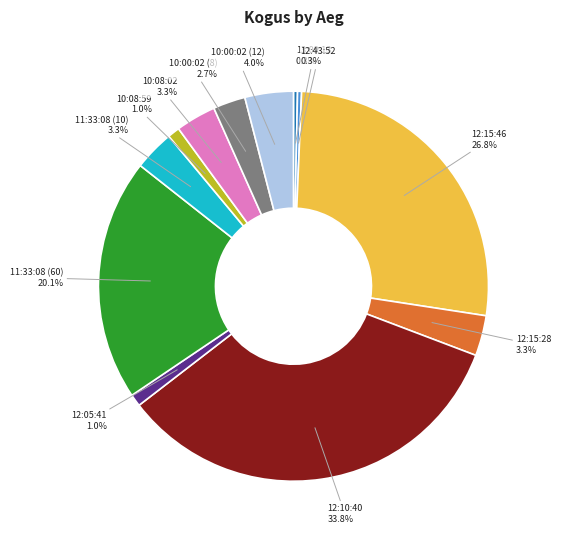

Is there a majority slice in this chart?

No